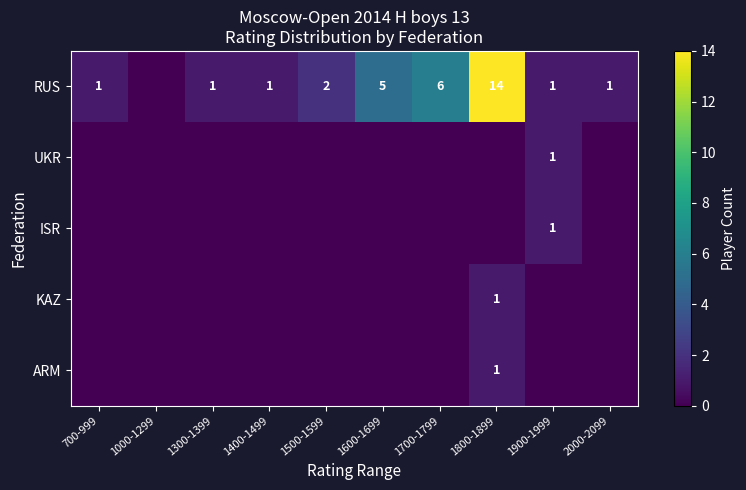

What is the difference between the highest and lowest values at 1600-1699?

5